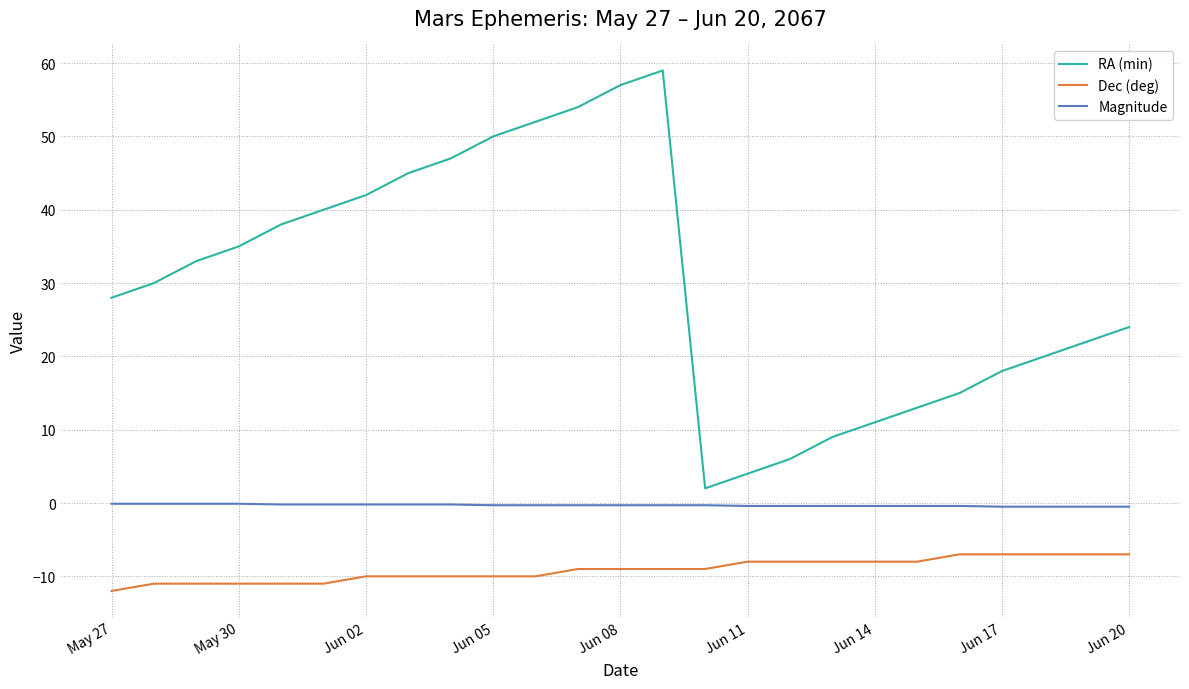

What is the difference between the maximum and minimum values in the RA (min) series?

57.0